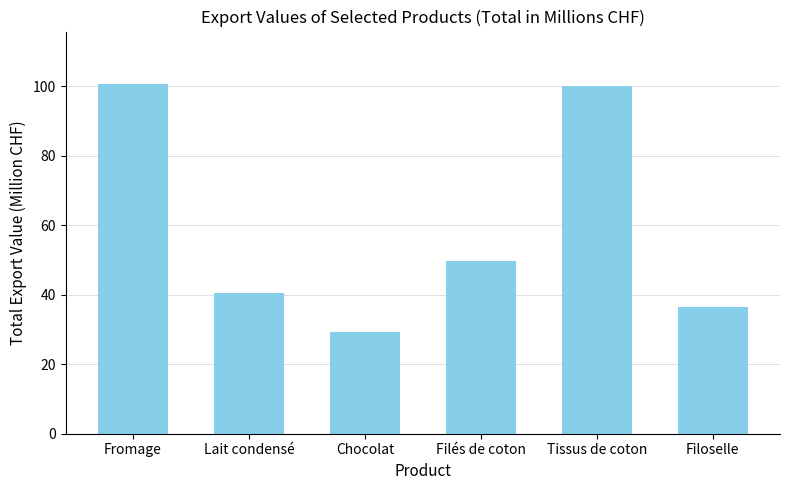

What is the change in value from Lait condensé to Tissus de coton?

+59.7